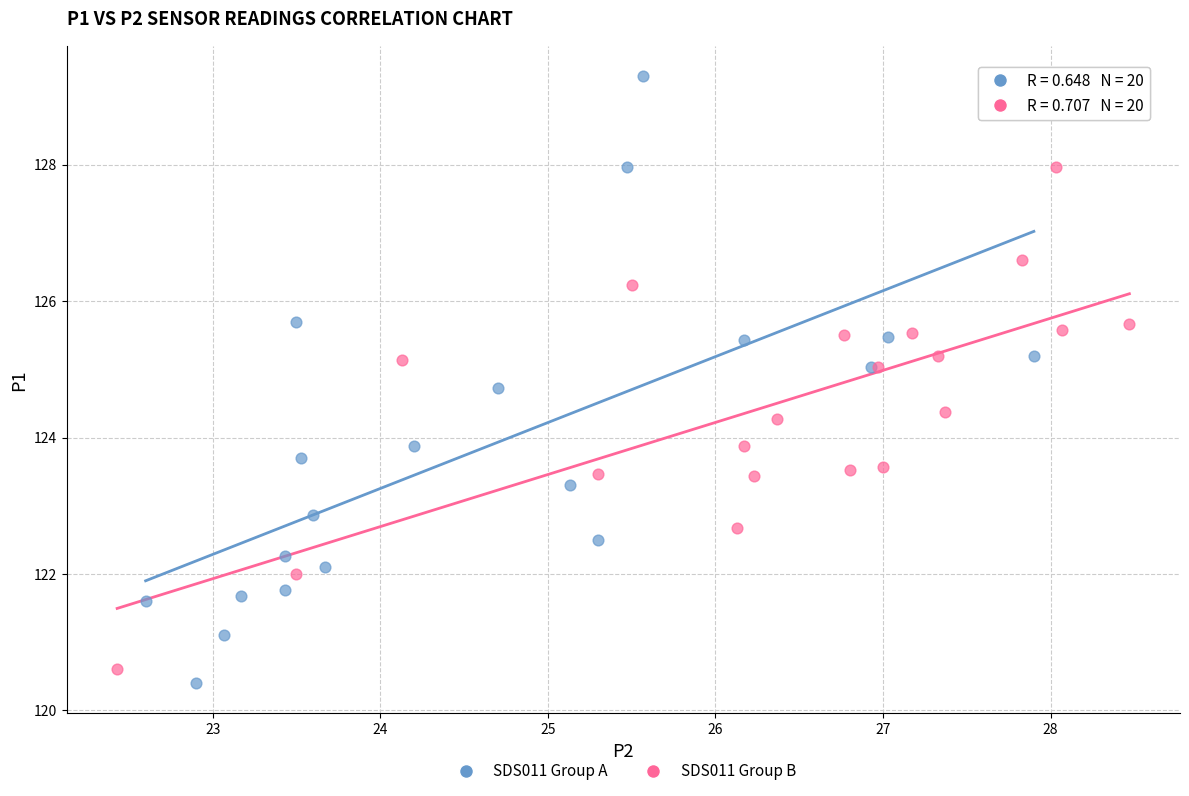

Which series has the widest spread of Y values?

SDS011 Group A